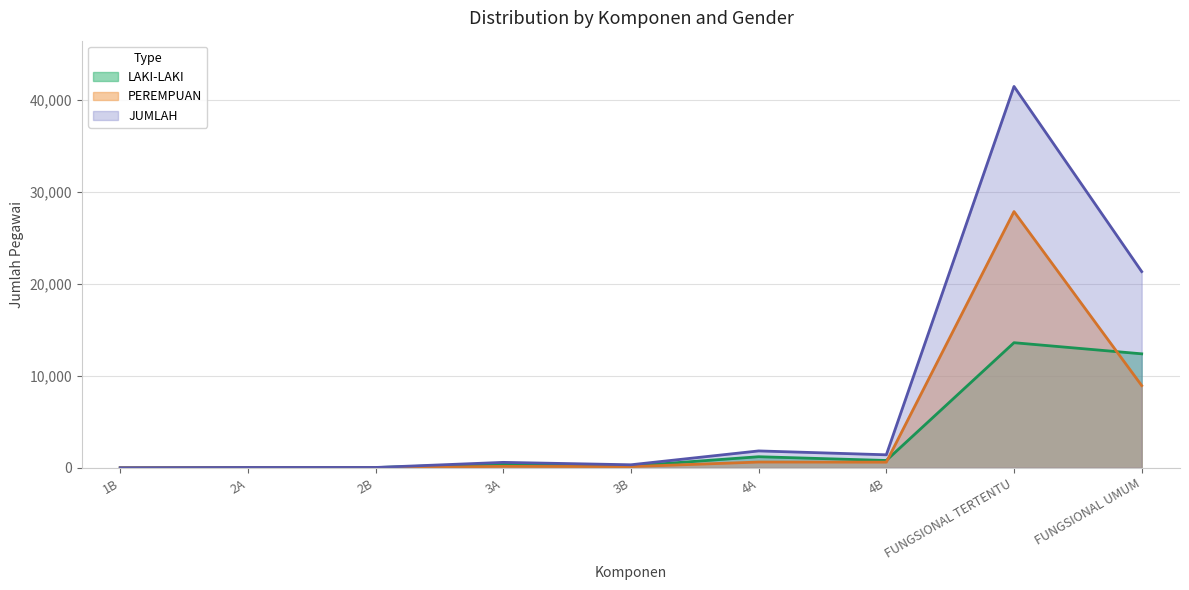

What is the difference between the highest and lowest values at 3B?

200